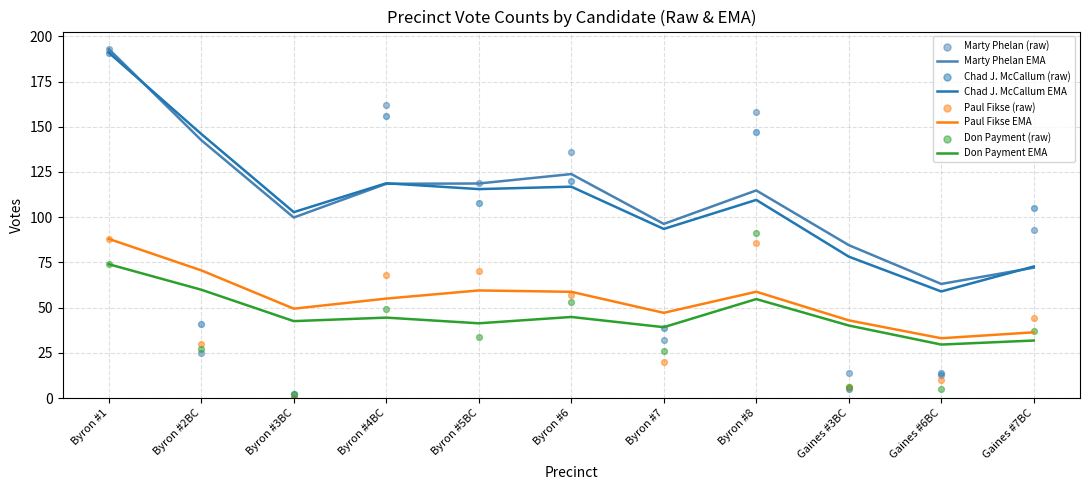

Which series has the widest spread of Y values?

Chad J. McCallum